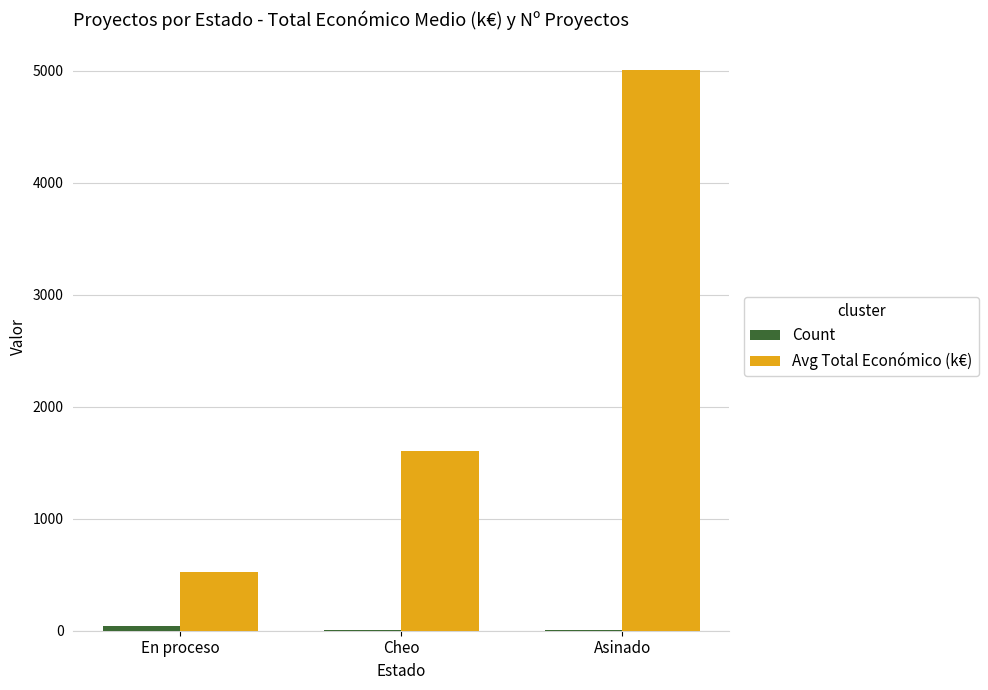

At which category is the sum across all series the highest?

Asinado